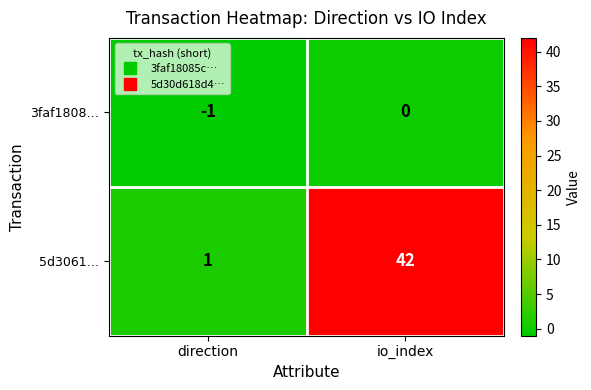

What is the sum of the 5d3061… values at direction and io_index?

43